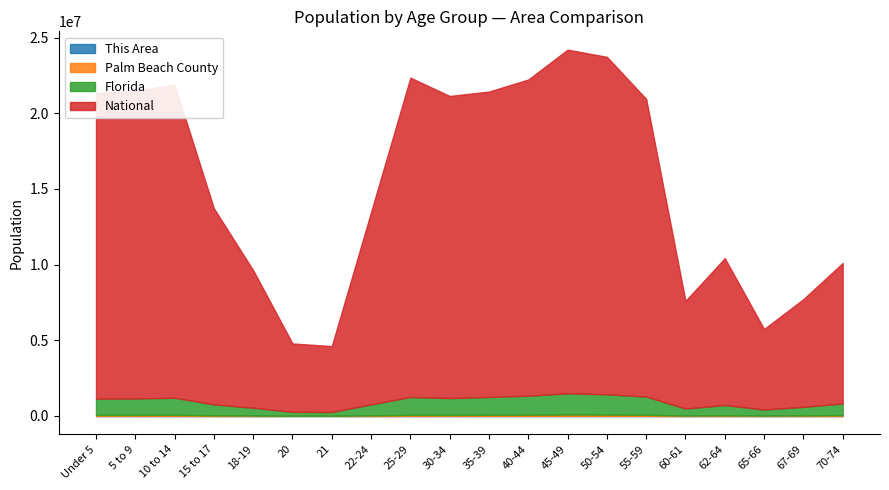

What is the difference between the maximum and second lowest values in the Florida series?

1143172